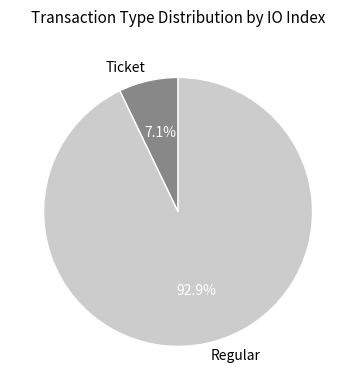

To the nearest percent, what is the combined percentage of Regular and Ticket?

100%